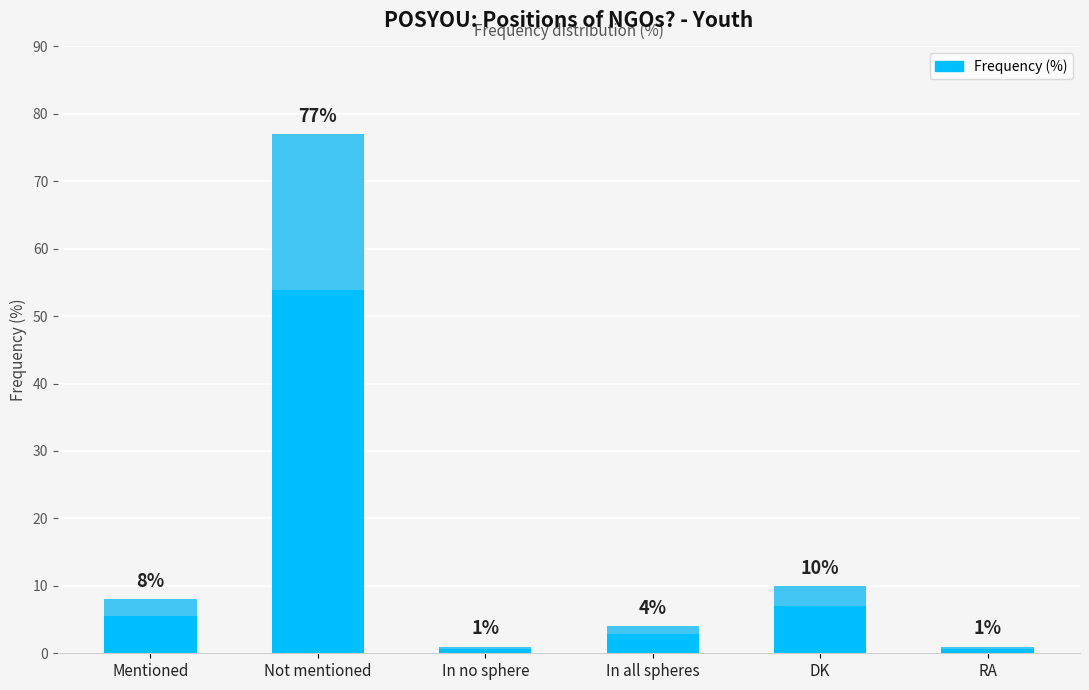

What is the label of the 3rd bar from the right?

In all spheres